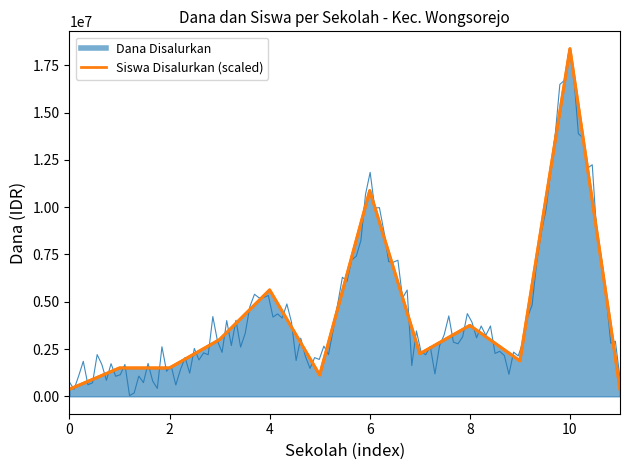

The chart shows a value of 208210 at 11. True or false?

False